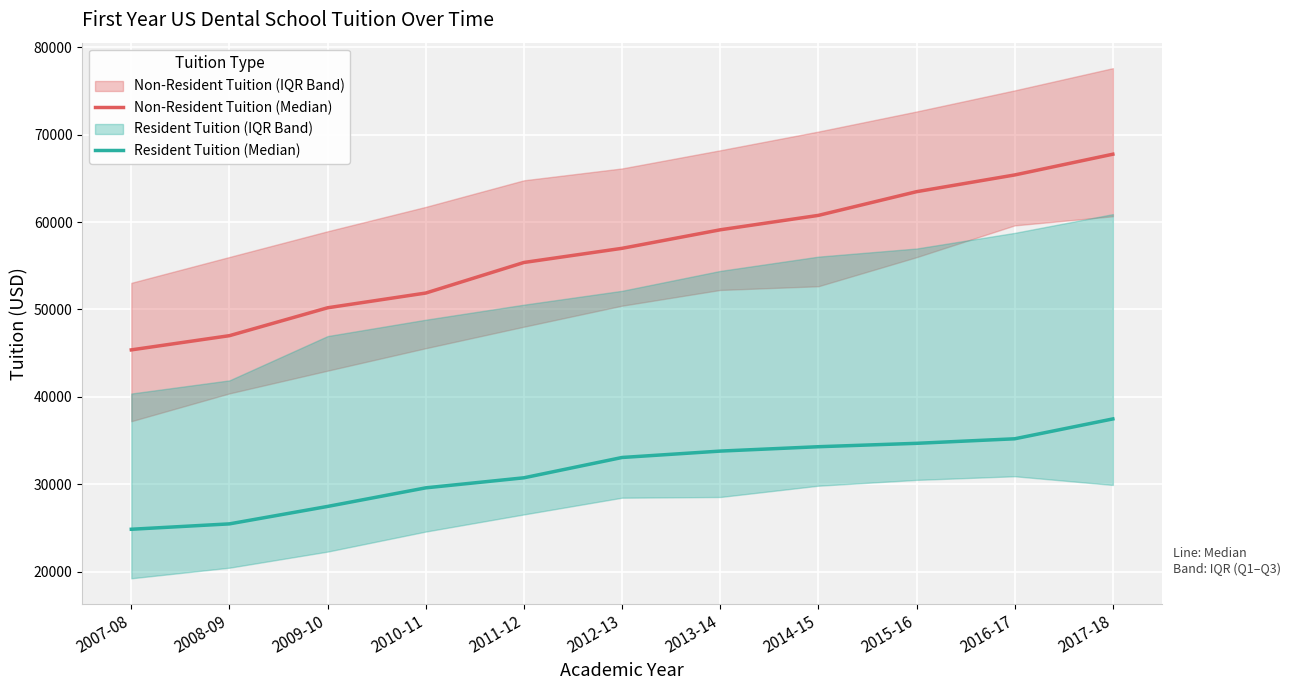

The Non-Resident Tuition (Median) series shows 67760 at 2017-18. True or false?

True